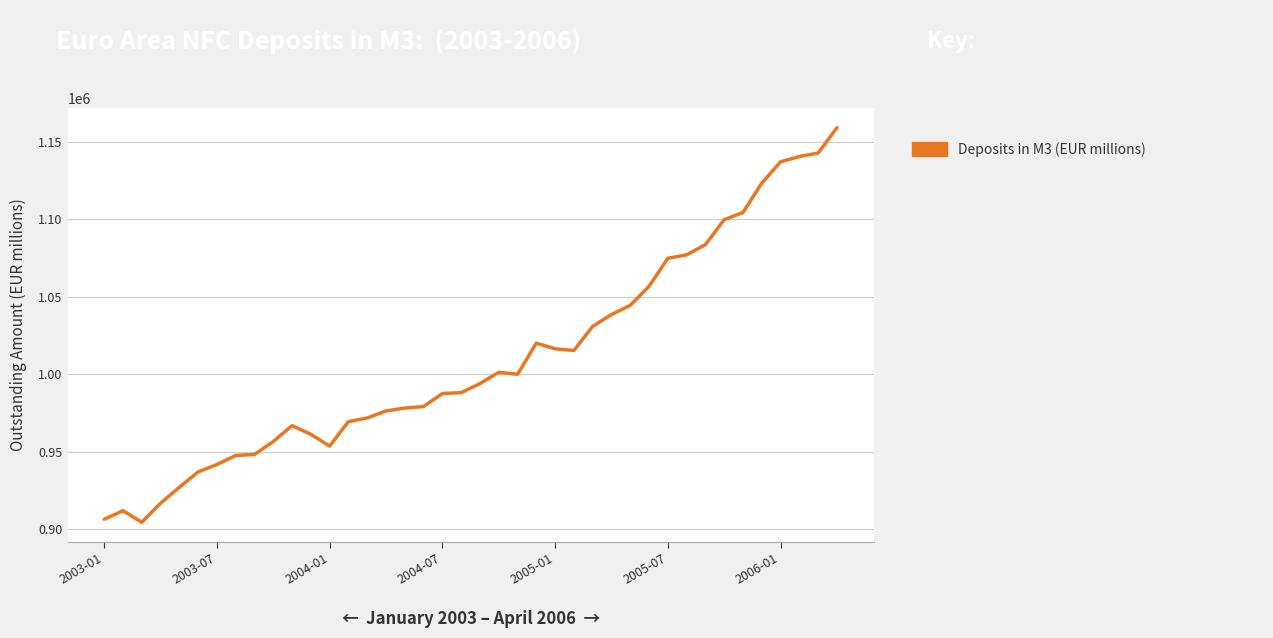

What is the maximum value shown in the chart?

1159082